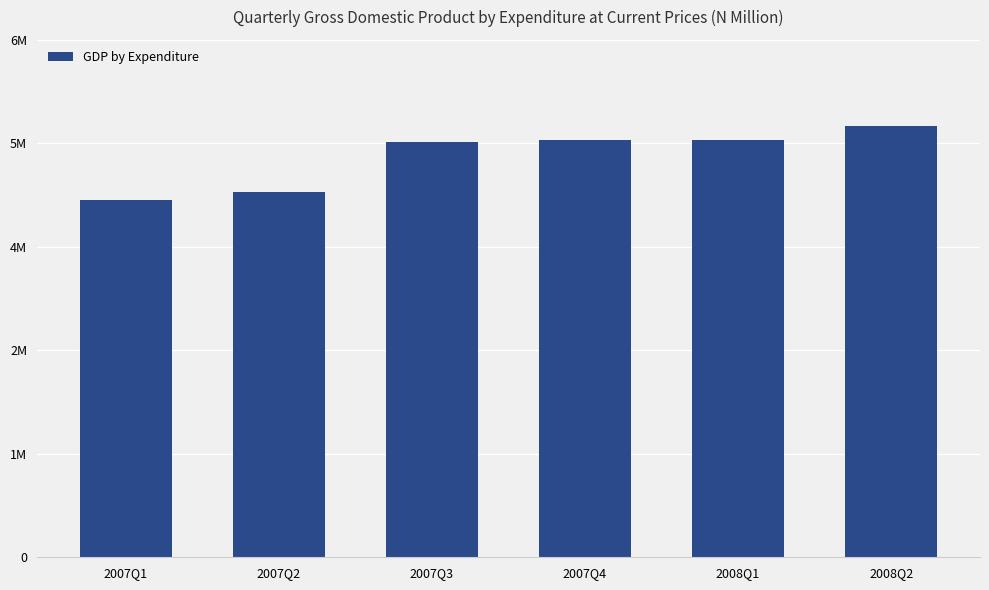

Are the bars horizontal?

No